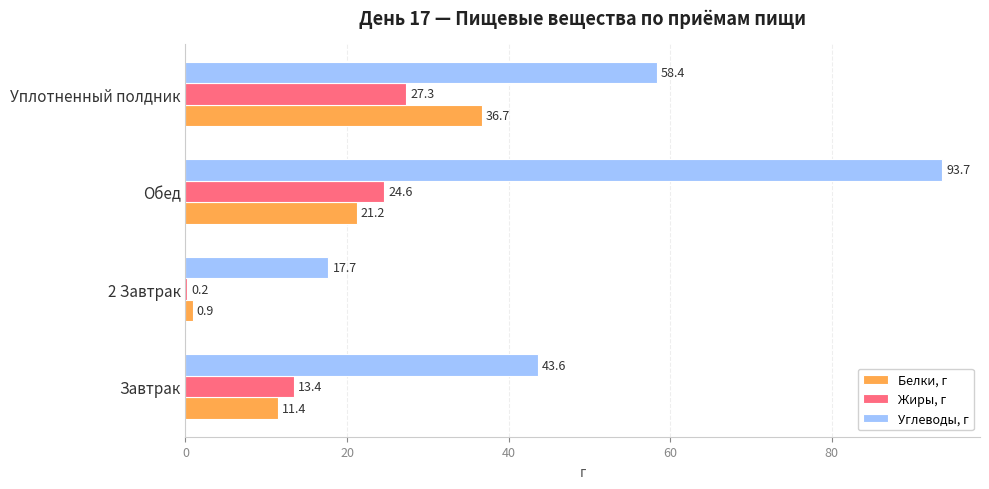

What is the sum of the Жиры, г values at Завтрак and 2 Завтрак?

13.6